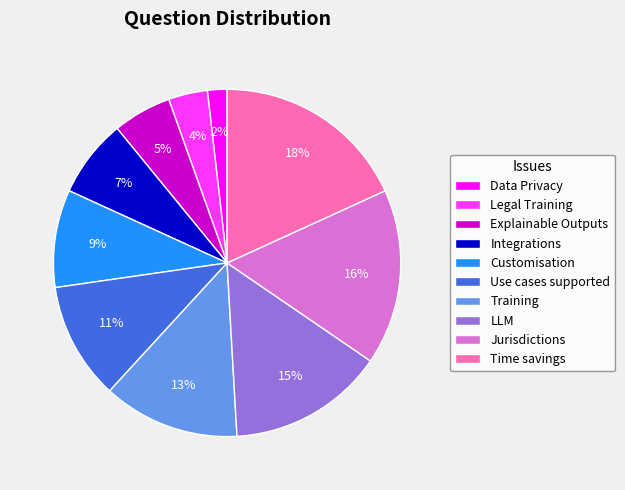

Which slice is the largest?

Time savings